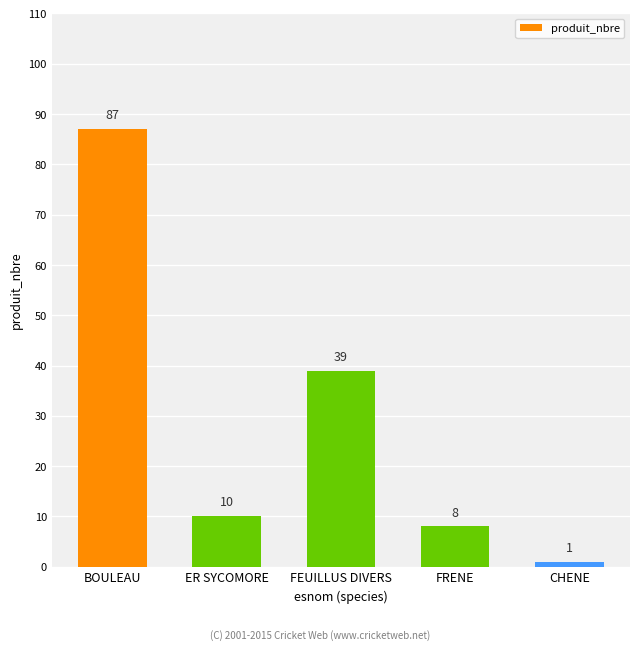

Reading left to right, what are all the values shown in this chart?

87	10	39	8	1